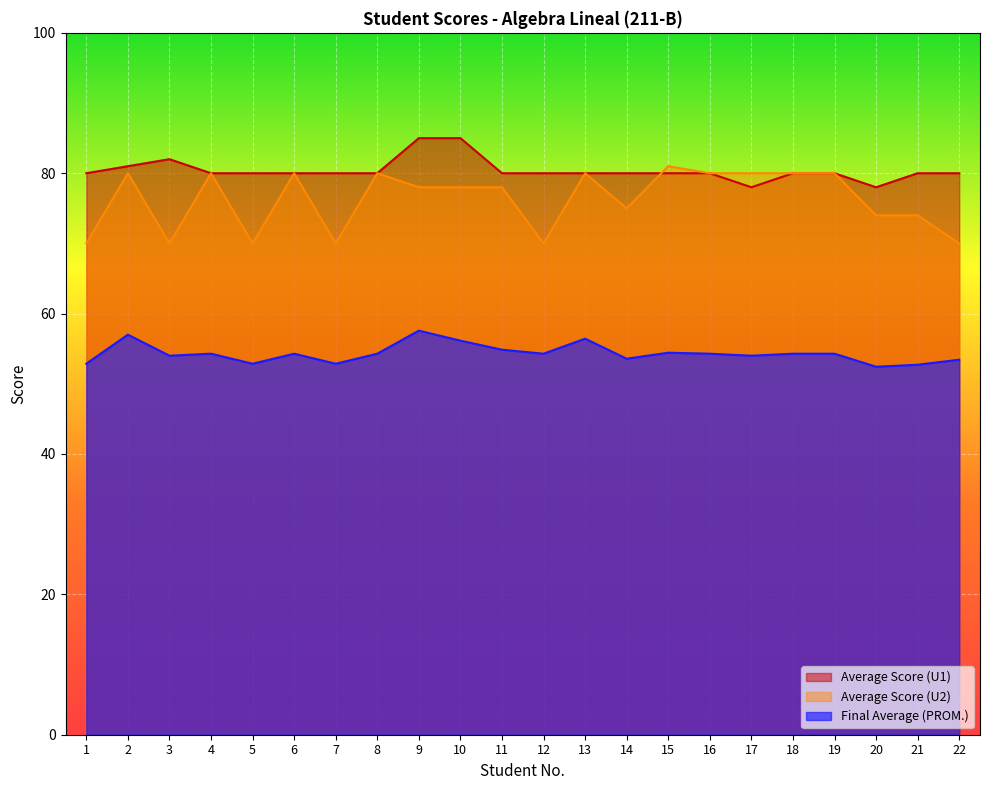

True or false: Average Score (U1) and Final Average (PROM.) intersect in this chart.

False